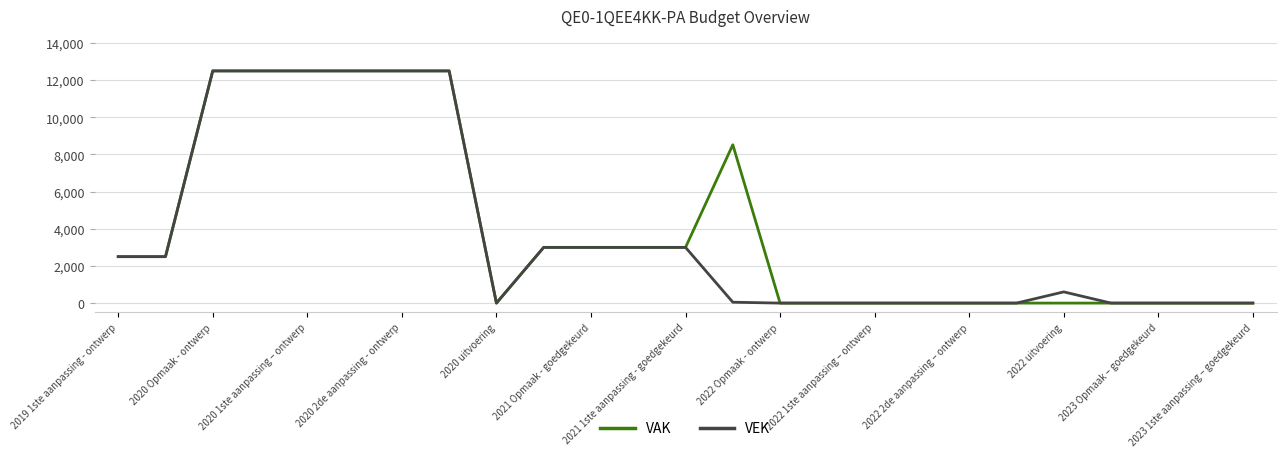

What is the greatest value displayed?

12500